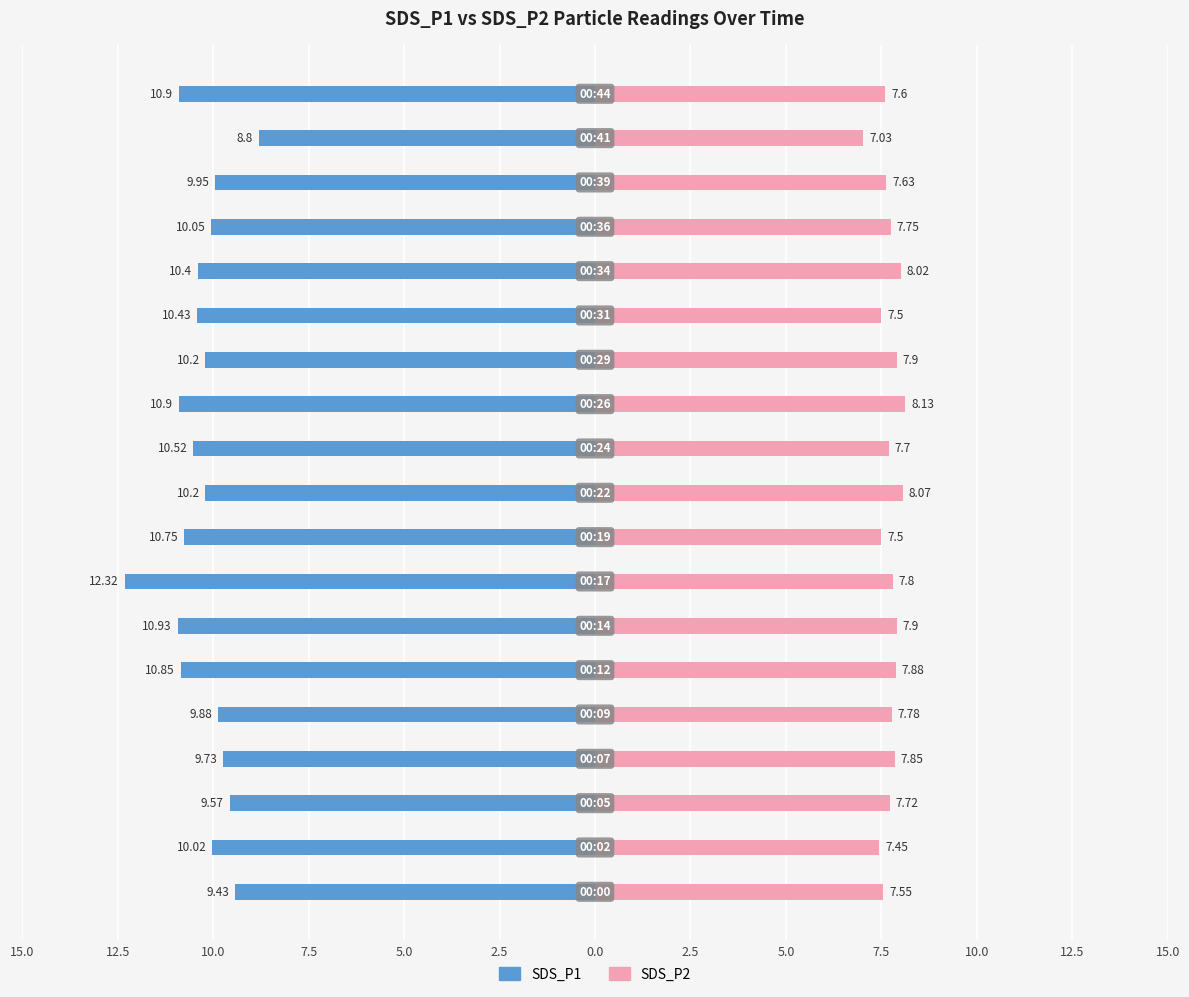

What are all the series names shown in the legend?

SDS_P1, SDS_P2